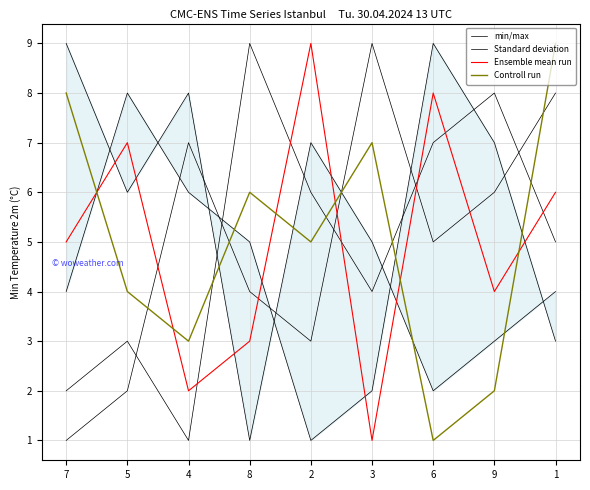

Between 5 and 3, which is larger?

3